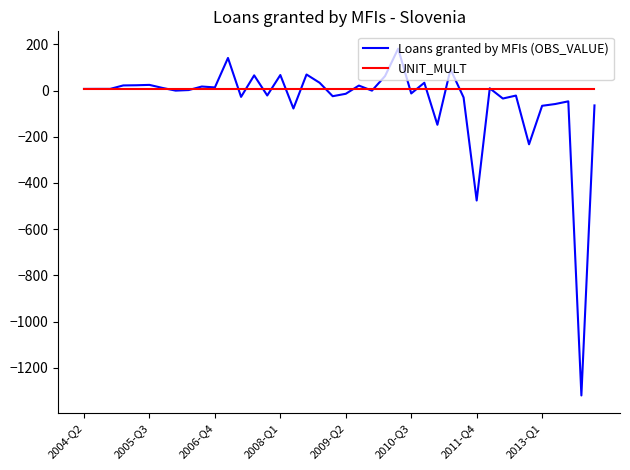

Which series has the widest spread of values?

Loans granted by MFIs (OBS_VALUE)